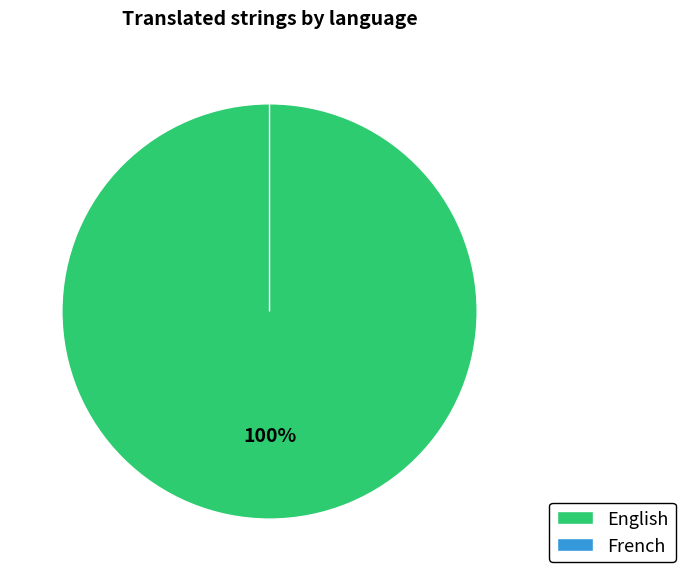

What is the smallest slice in the pie chart?

French